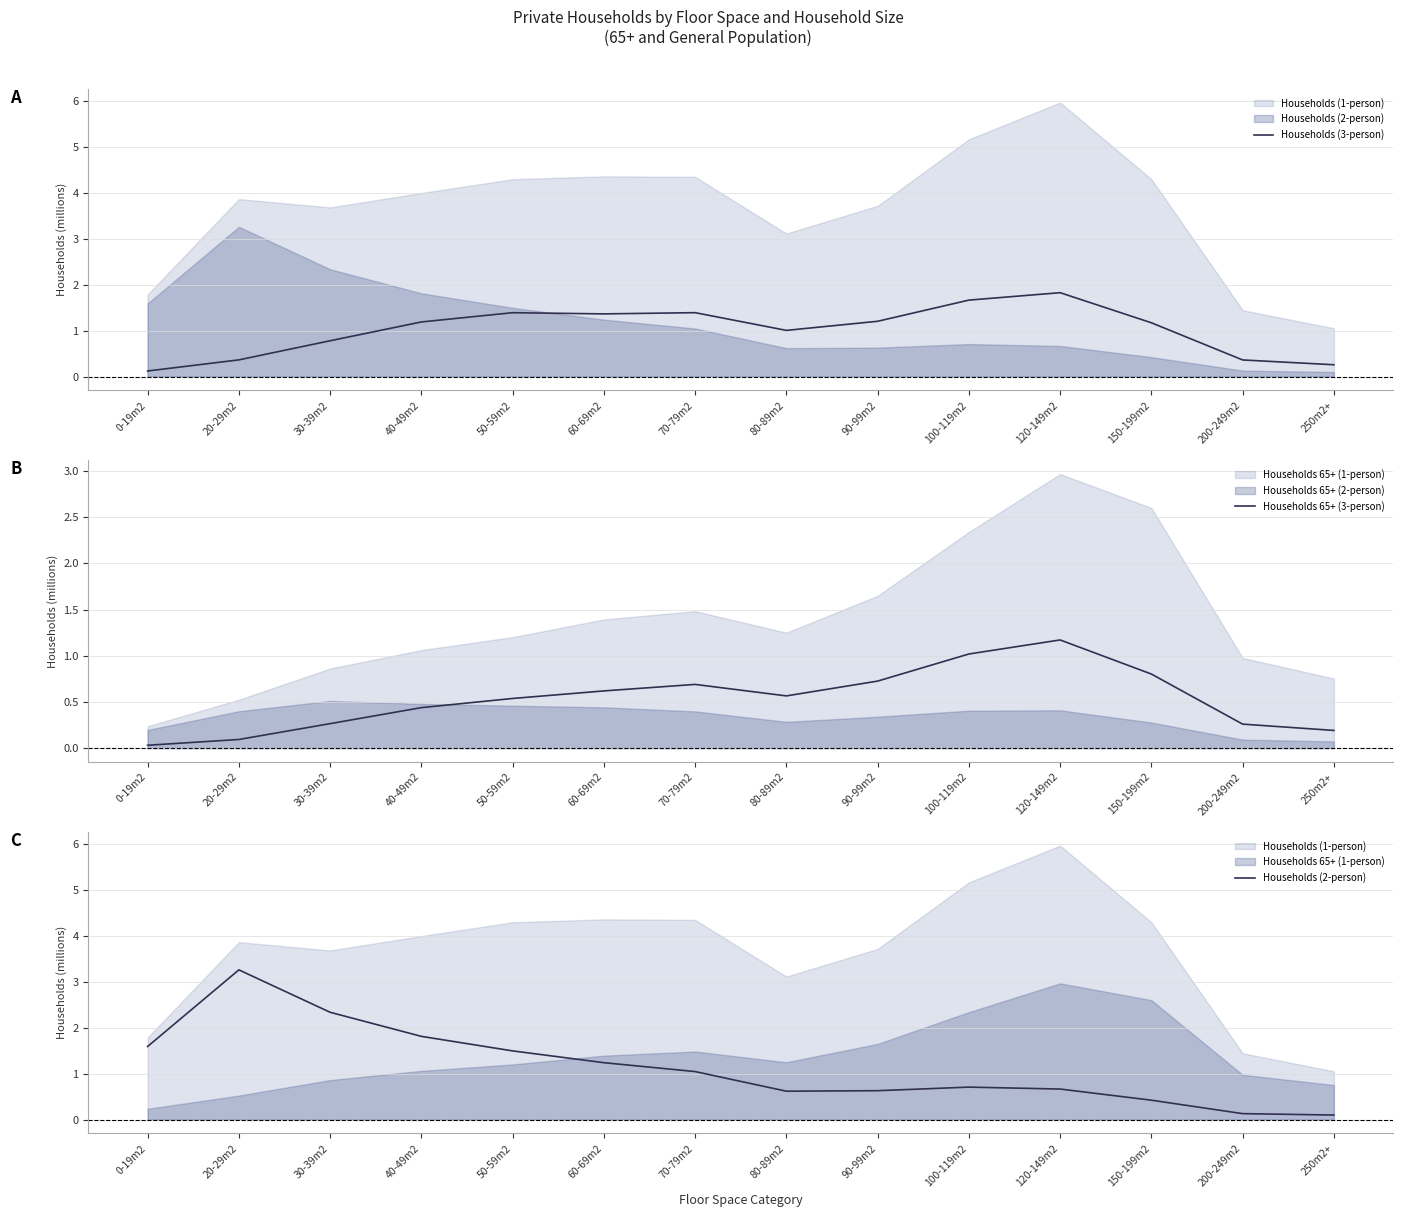

How many intersections are there between Households (2-person) and Households (3-person)?

1